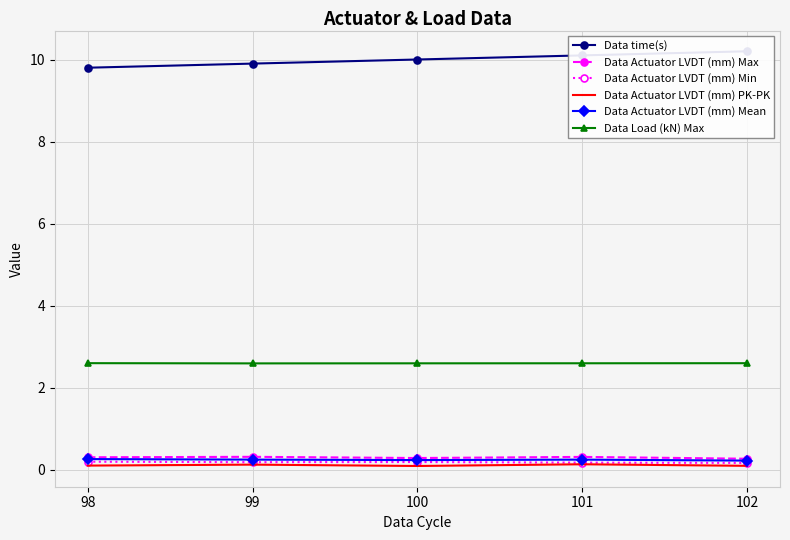

True or false: Data Actuator LVDT (mm) PK-PK and Data Load (kN) Max intersect in this chart.

False